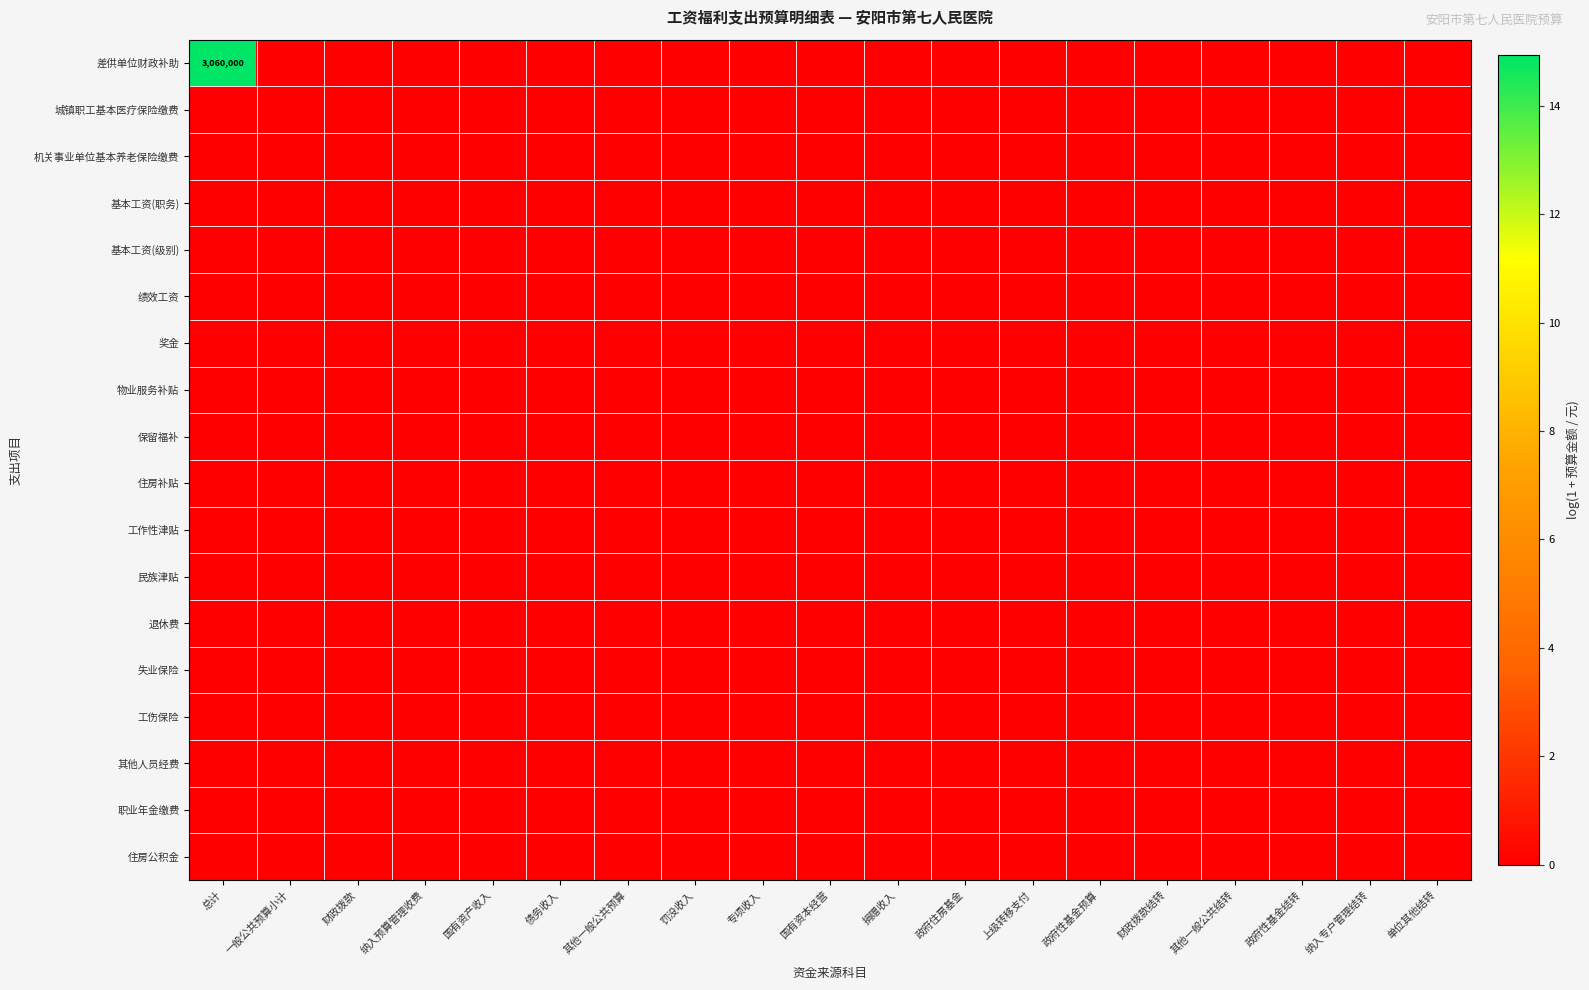

The value of 机关事业单位基本养老保险缴费 at 国有资本经营 is 0.0. True or false?

True